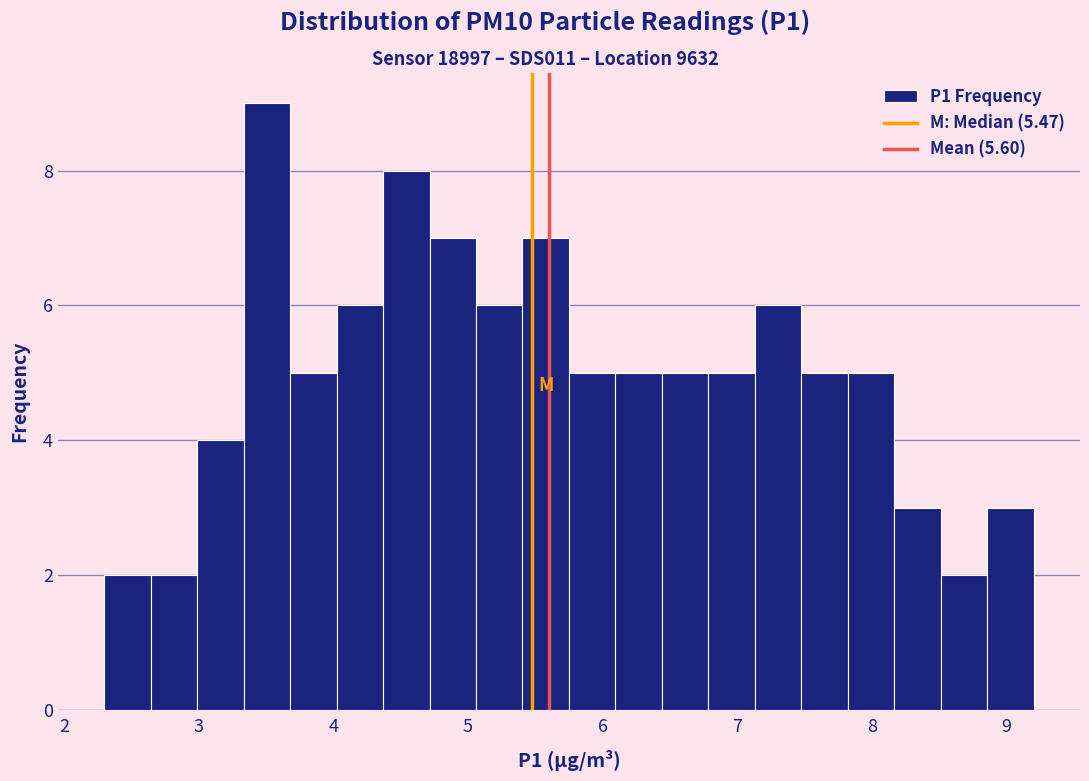

Around what value on the x-axis is the tallest bar? Give the approximate position of its centre, as read against the axis.

3.5